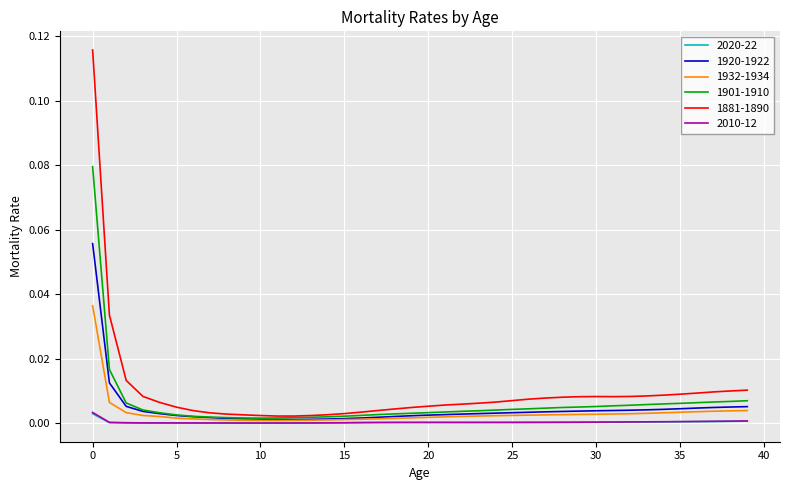

What are all the series names shown in the legend?

2020-22, 1920-1922, 1932-1934, 1901-1910, 1881-1890, 2010-12